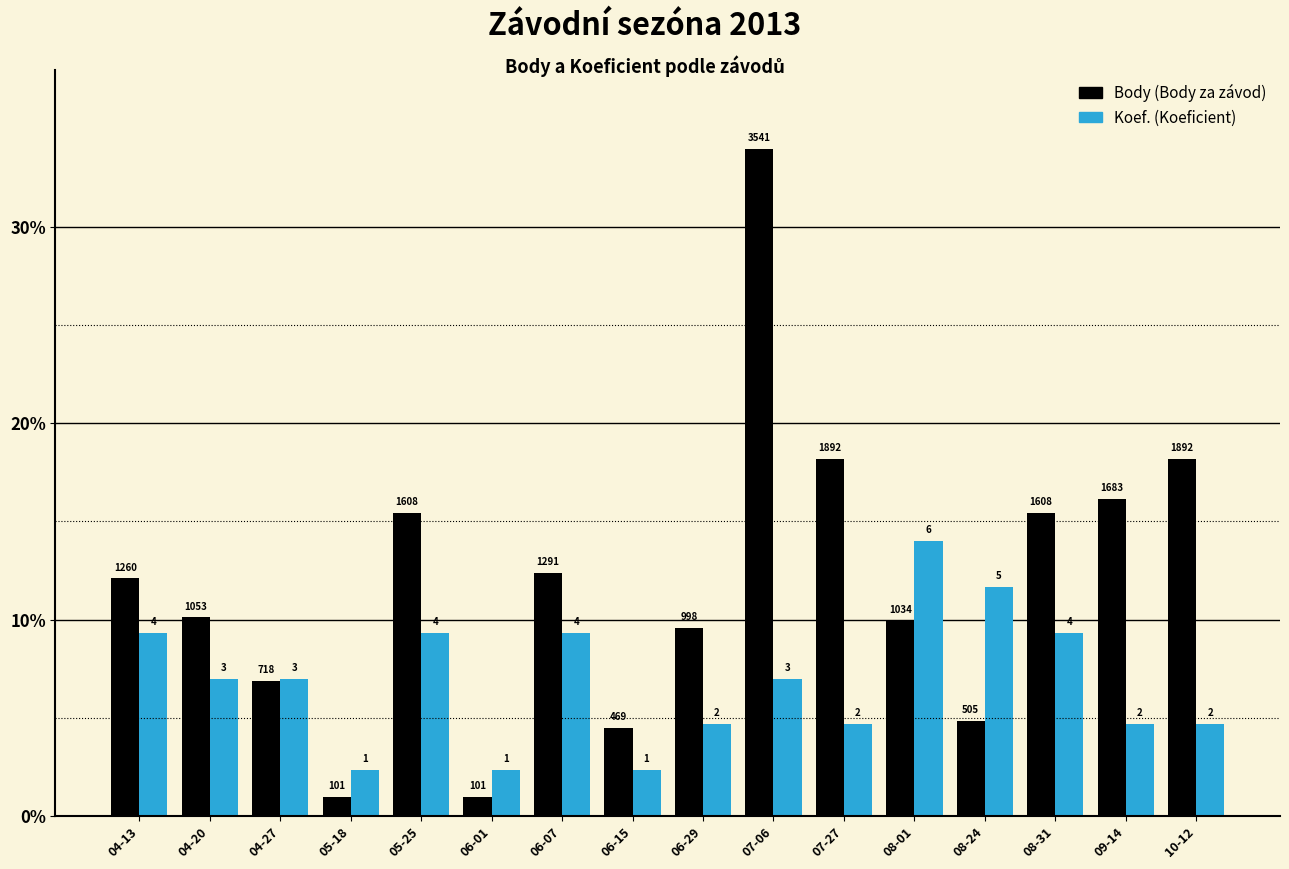

Are the bars horizontal?

No